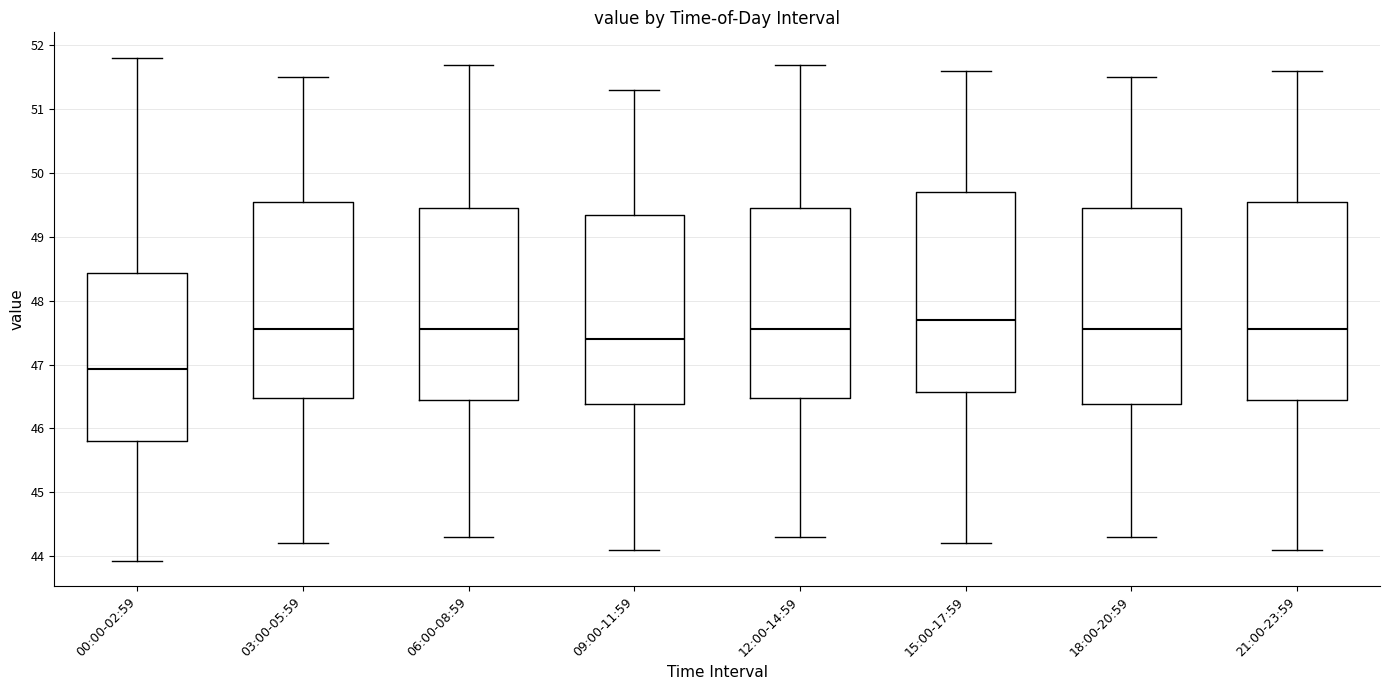

Reading left to right, read every box against the y-axis: the position of its median line, the range the box covers, and the ends of its whiskers. The values are not printed on the chart, so give them approximately, as read against the axis.

00:00-02:59: median 46.9, box 45.8 to 48.4, whiskers 43.9 to 51.8
03:00-05:59: median 47.6, box 46.5 to 49.6, whiskers 44.2 to 51.5
06:00-08:59: median 47.6, box 46.5 to 49.5, whiskers 44.3 to 51.7
09:00-11:59: median 47.4, box 46.4 to 49.4, whiskers 44.1 to 51.3
12:00-14:59: median 47.6, box 46.5 to 49.5, whiskers 44.3 to 51.7
15:00-17:59: median 47.7, box 46.6 to 49.7, whiskers 44.2 to 51.6
18:00-20:59: median 47.6, box 46.4 to 49.5, whiskers 44.3 to 51.5
21:00-23:59: median 47.6, box 46.5 to 49.6, whiskers 44.1 to 51.6